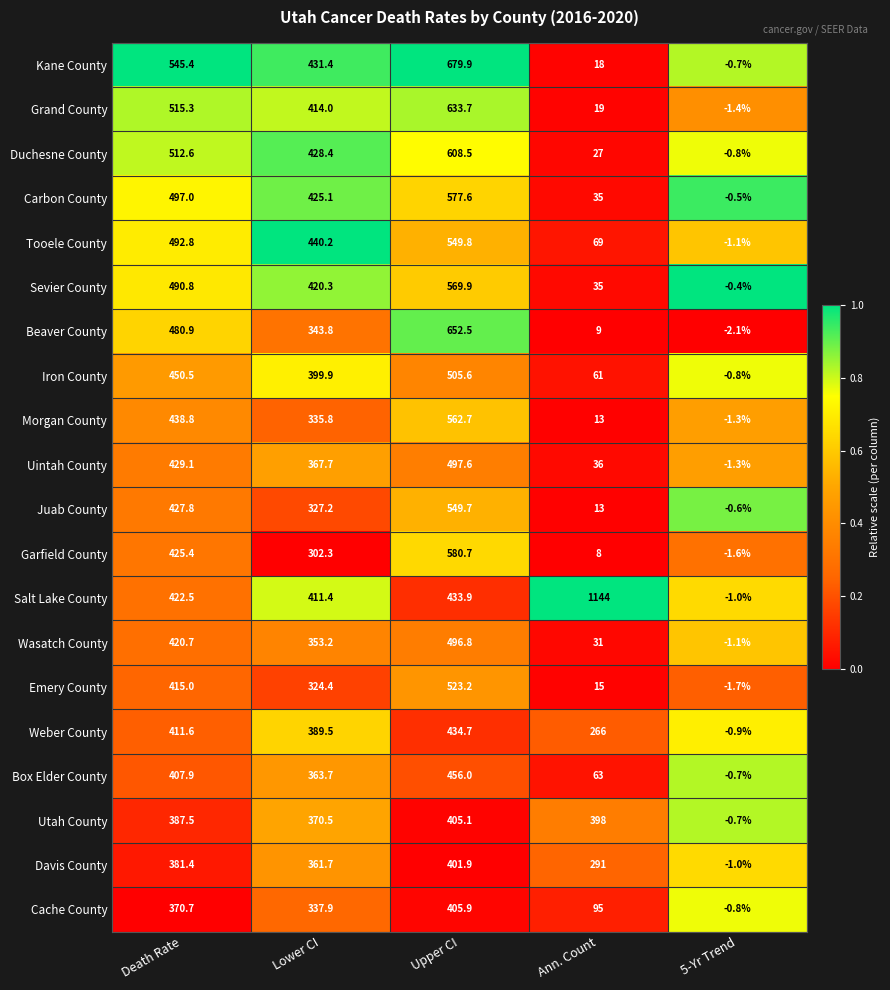

What is the difference between the Cache County values at 5-Yr Trend and Ann. Count?

95.8